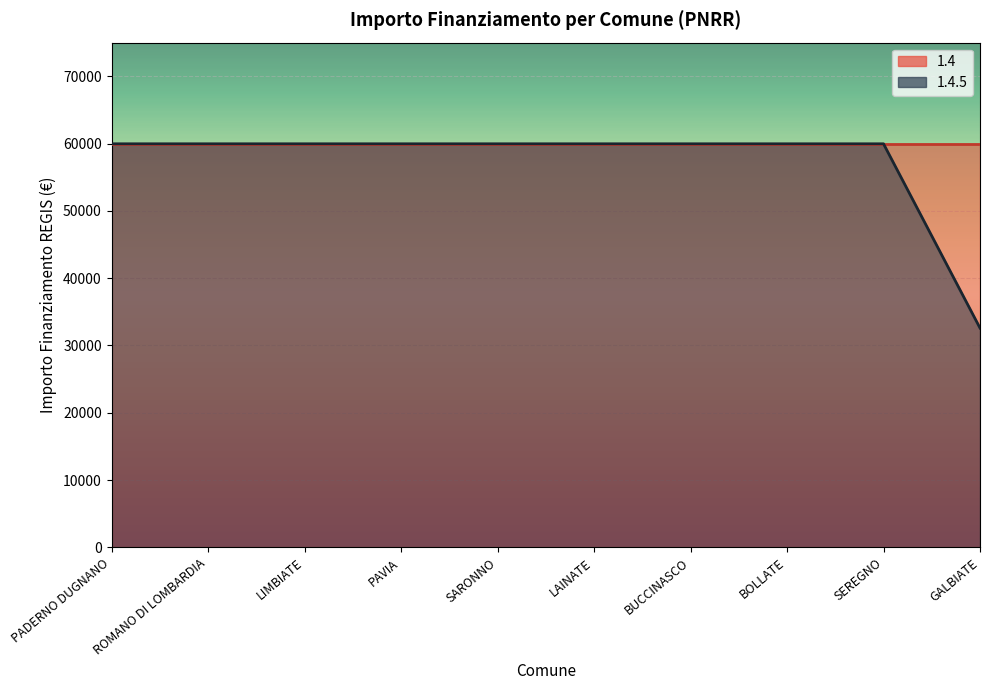

What is the difference between the second highest and minimum values?

27377